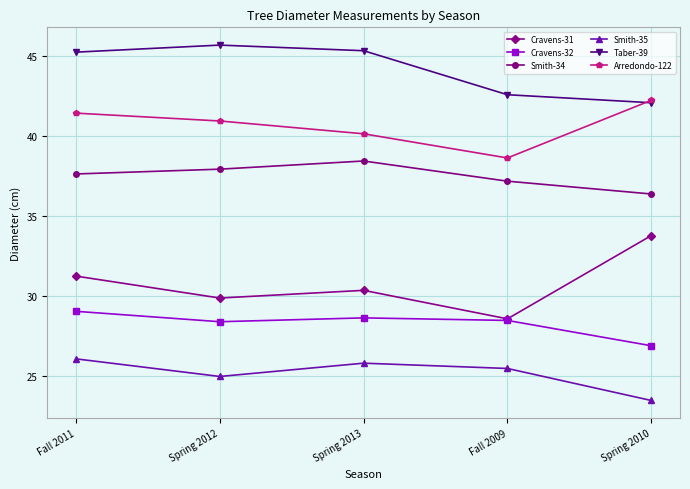

What is the total value across all series at Fall 2009?

201.1